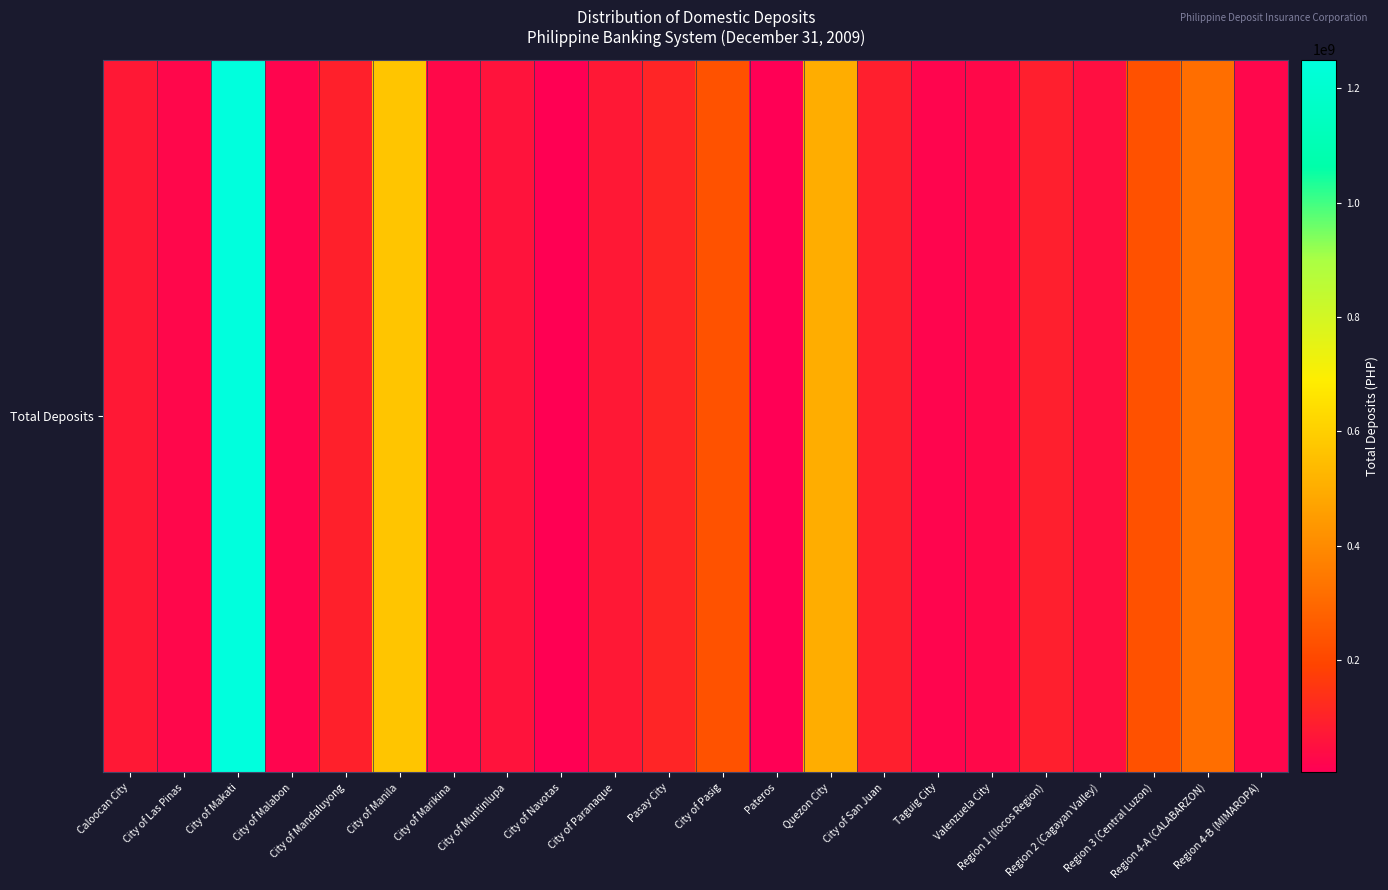

Which label corresponds to the smallest value in the chart?

Pateros